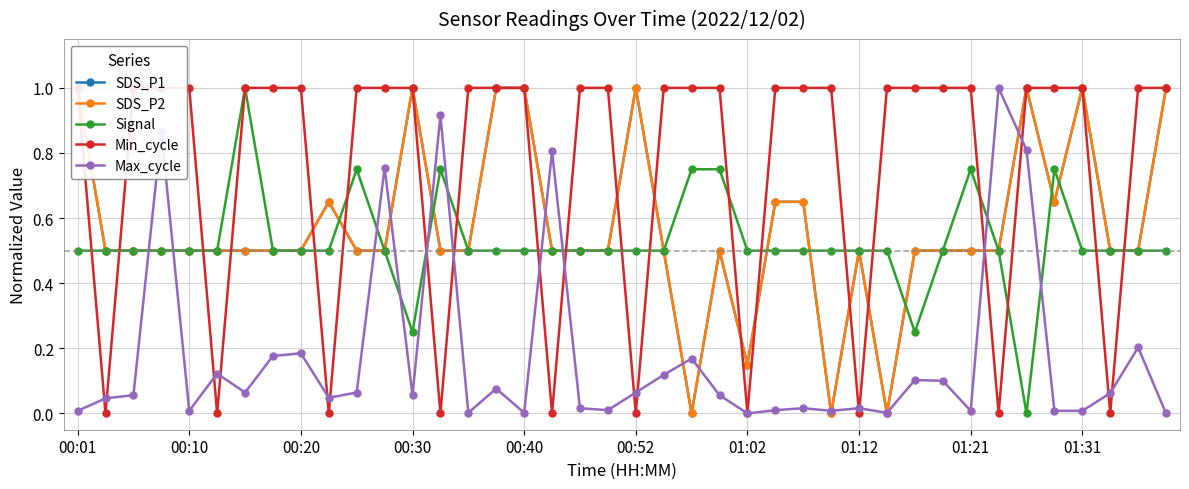

True or false: Max_cycle has more than 1 points higher than both neighbors.

True